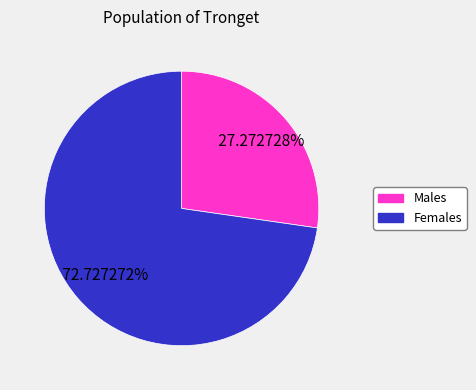

Does any single category account for the majority?

Yes